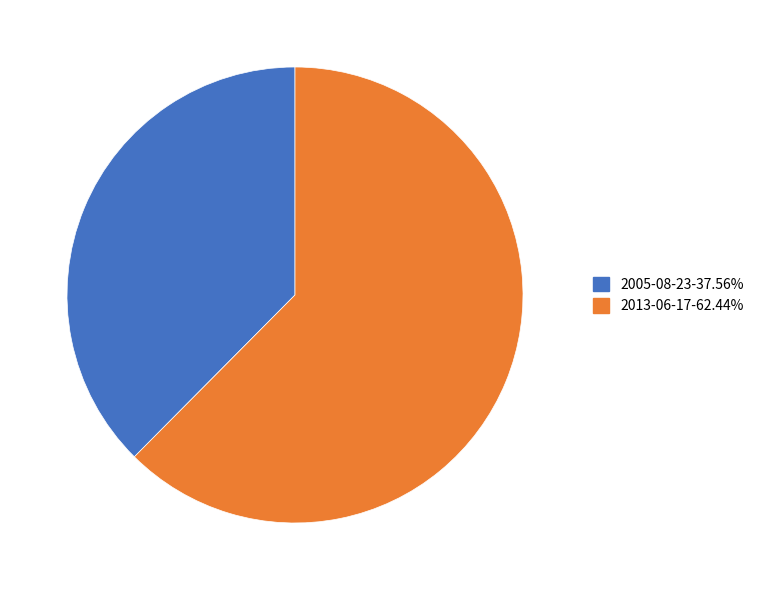

Is it true that 2013-06-17 is 76% of the pie?

False